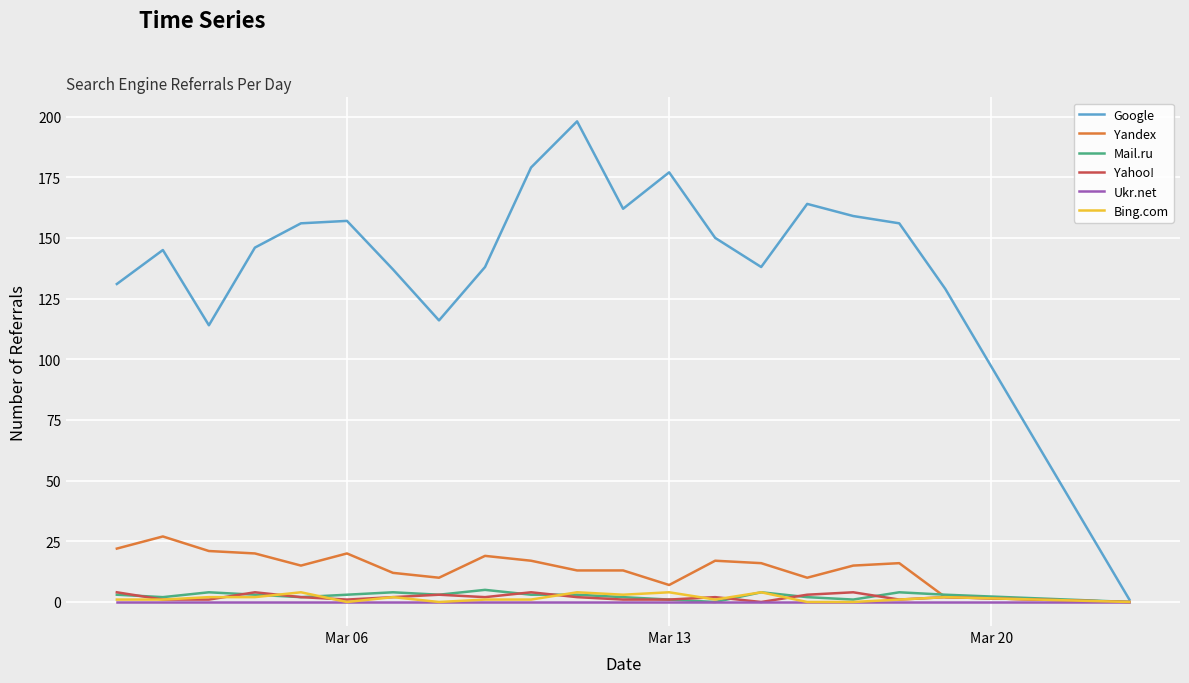

Which series has the largest total across all categories?

Google